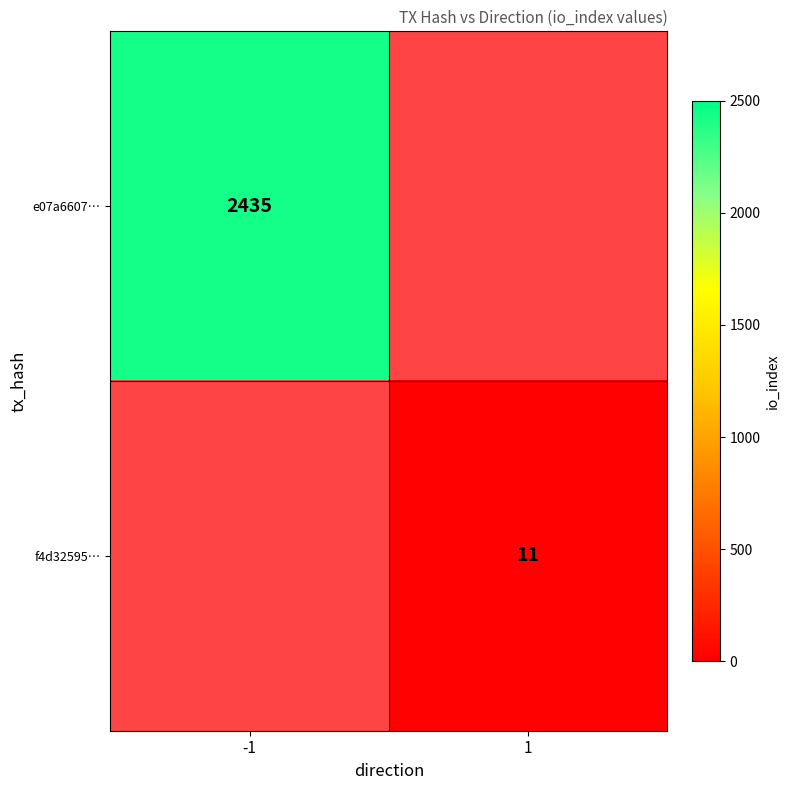

The value of e07a6607… at -1 is 1173.7. True or false?

False